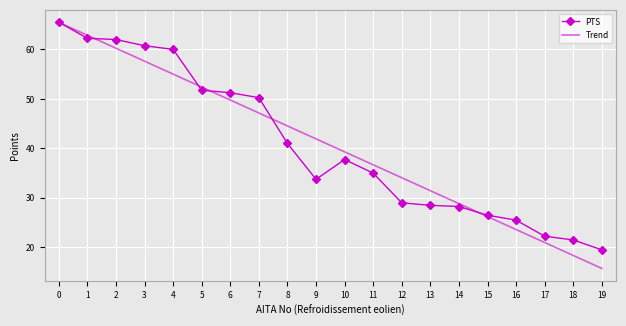

What is the spread (max minus min) of values at 7?

3.1